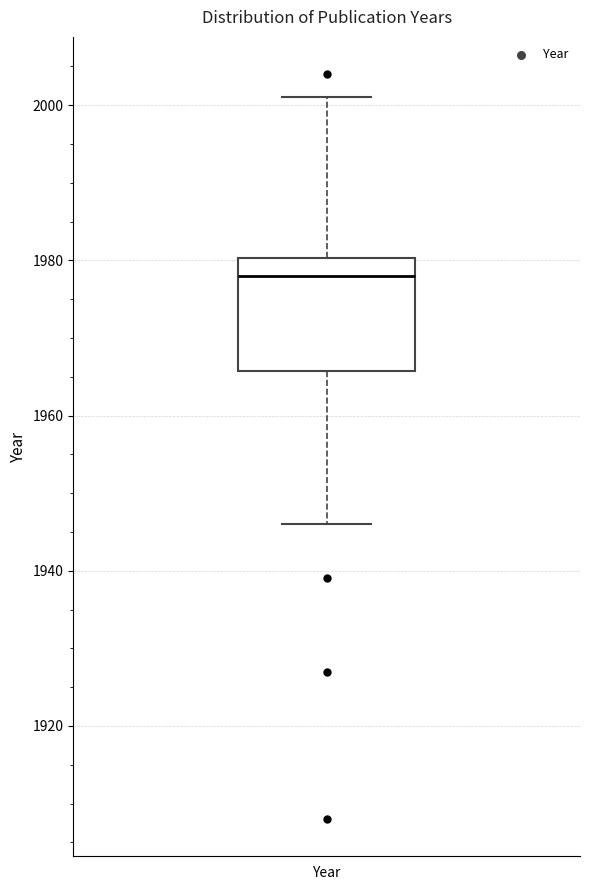

Transcribe this box plot: give where the median line is, the range the box spans, and where the two whiskers end, as read against the y-axis. The values are not printed on the chart, so give them approximately, as read against the axis.

median 1978, box 1966 to 1980, whiskers 1946 to 2002